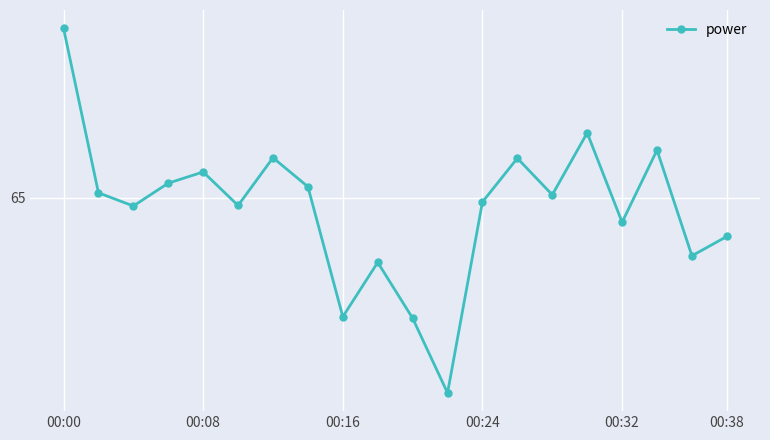

Is this an area chart (filled region under the line)?

No